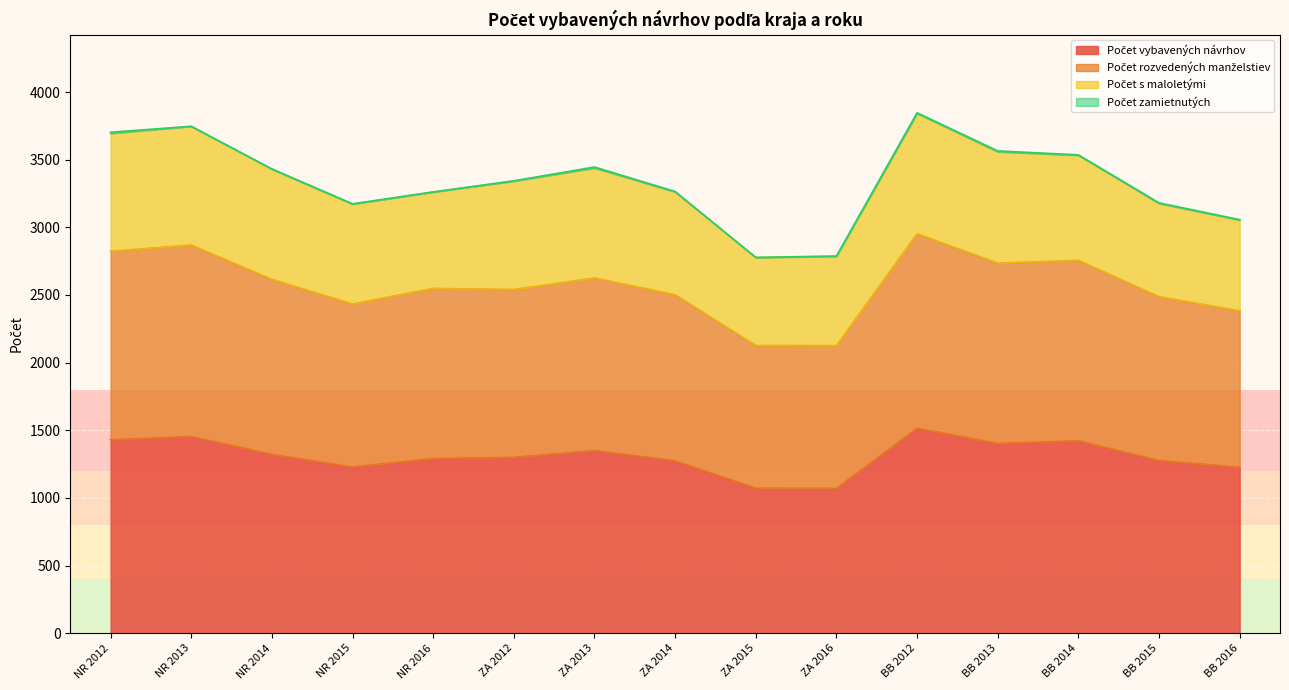

True or false: Počet rozvedených manželstiev and Počet vybavených návrhov cross at least once.

False